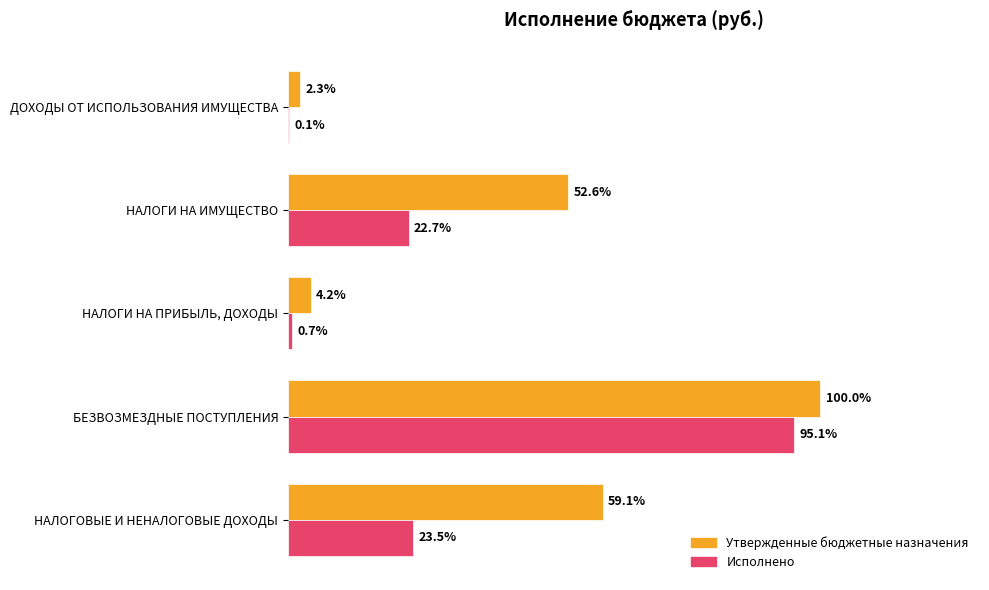

What are all the series names shown in the legend?

Утвержденные бюджетные назначения, Исполнено